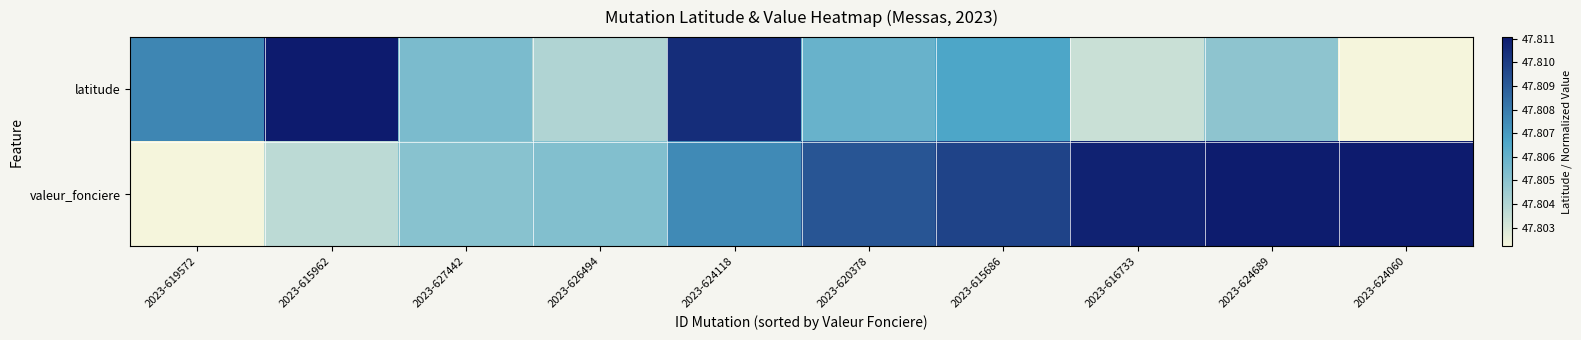

Reading left to right, transcribe all the data shown in this chart.

latitude: 2023-619572=47.8	2023-615962=47.8	2023-627442=47.8	2023-626494=47.8	2023-624118=47.8	2023-620378=47.8	2023-615686=47.8	2023-616733=47.8	2023-624689=47.8	2023-624060=47.8
valeur_fonciere: 2023-619572=47.8	2023-615962=47.8	2023-627442=47.8	2023-626494=47.8	2023-624118=47.8	2023-620378=47.8	2023-615686=47.8	2023-616733=47.8	2023-624689=47.8	2023-624060=47.8